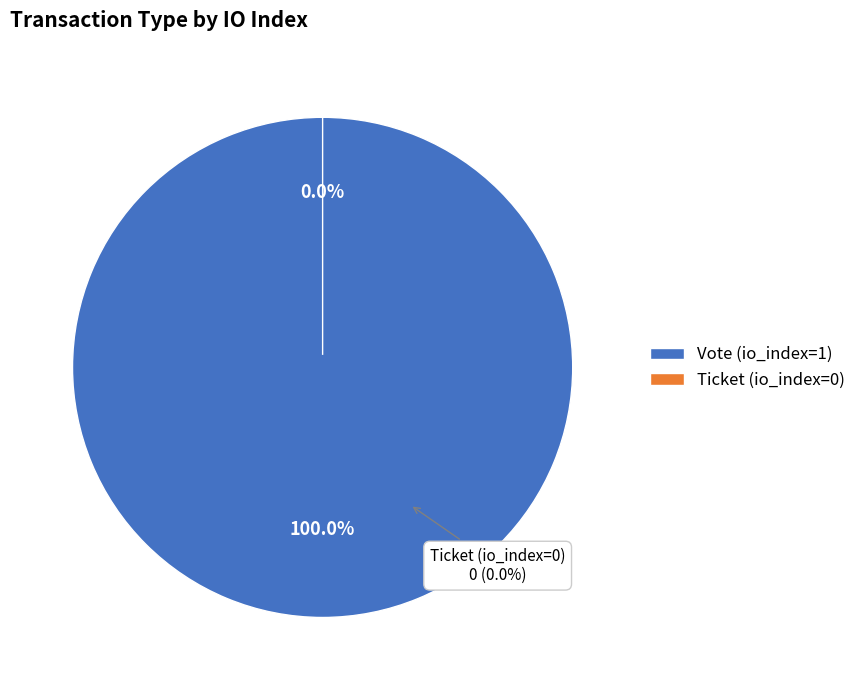

How many segments does this pie chart have?

2